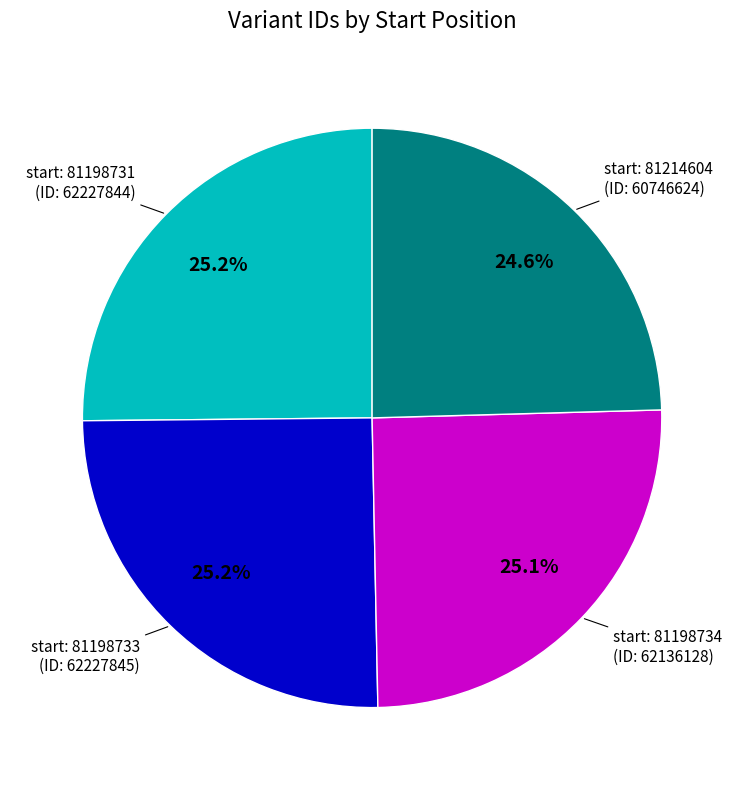

Does any single category account for the majority?

No